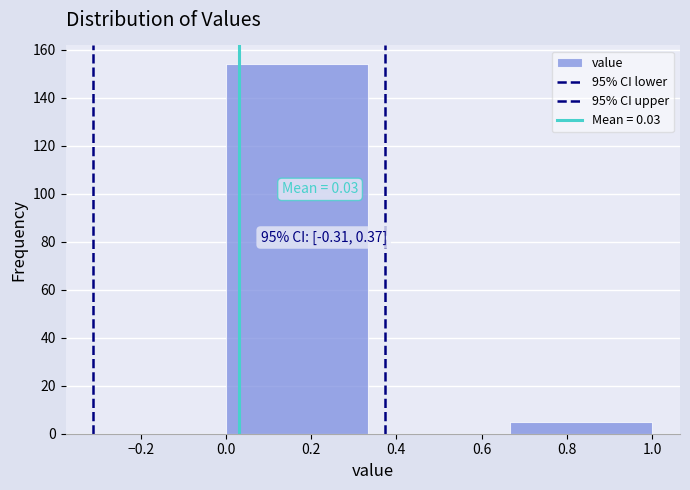

Over which range of the x-axis is the bar tallest?

0.00 to 0.34